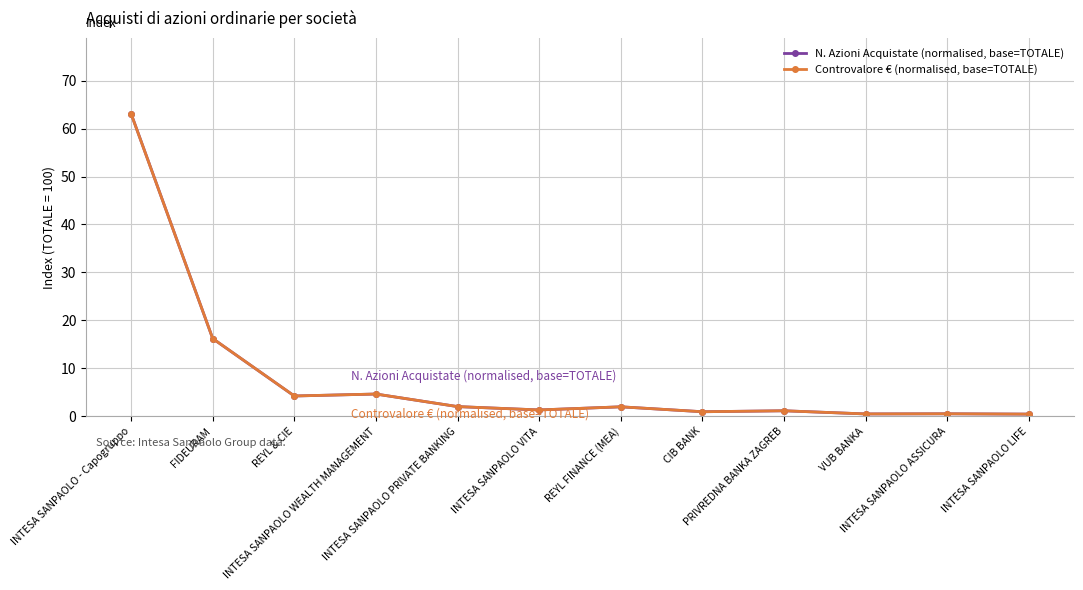

Does the chart display data point markers on the line(s)?

Yes